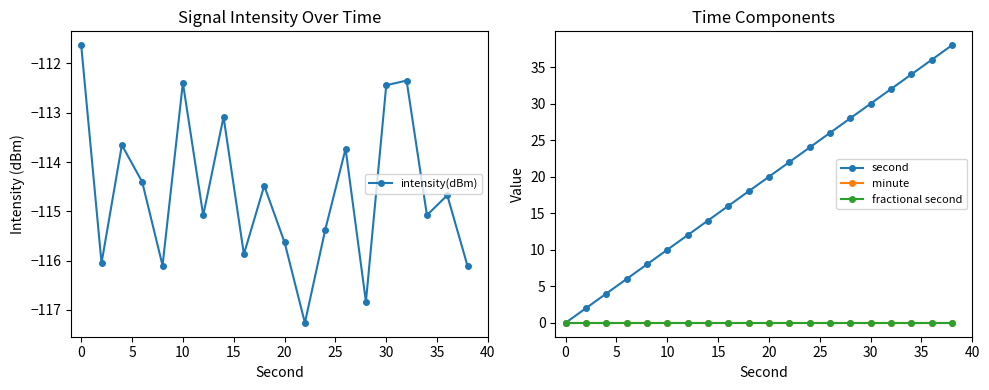

Reading left to right, list all the values displayed in this chart.

intensity(dBm): -111.6	-116.0	-113.7	-114.4	-116.1	-112.4	-115.1	-113.1	-115.9	-114.5	-115.6	-117.3	-115.4	-113.7	-116.8	-112.4	-112.3	-115.1	-114.7	-116.1
second: 0.0	2.0	4.0	6.0	8.0	10.0	12.0	14.0	16.0	18.0	20.0	22.0	24.0	26.0	28.0	30.0	32.0	34.0	36.0	38.0
minute: 0.0	0.0	0.0	0.0	0.0	0.0	0.0	0.0	0.0	0.0	0.0	0.0	0.0	0.0	0.0	0.0	0.0	0.0	0.0	0.0
fractional second: 0.0	0.0	0.0	0.0	0.0	0.0	0.0	0.0	0.0	0.0	0.0	0.0	0.0	0.0	0.0	0.0	0.0	0.0	0.0	0.0